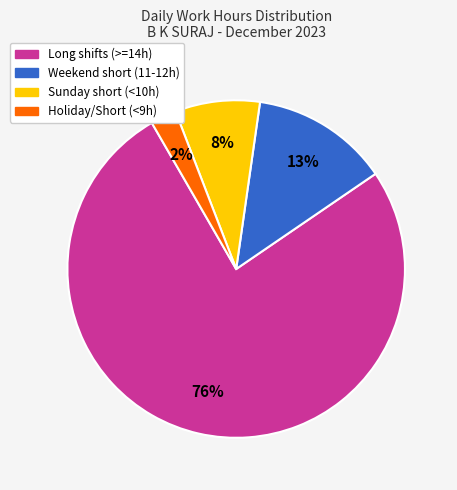

Is there a majority slice in this chart?

Yes